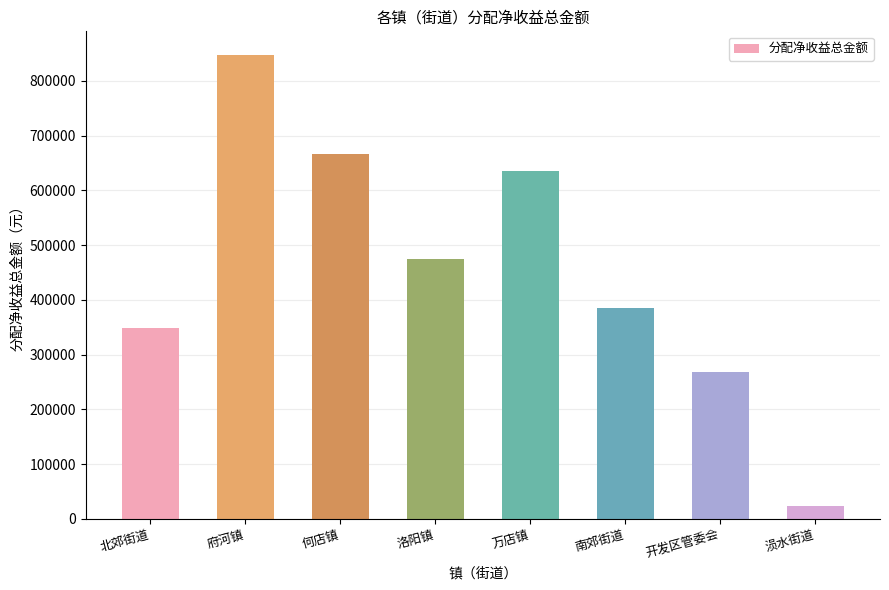

True or false: the data shows 665922 at 何店镇.

True